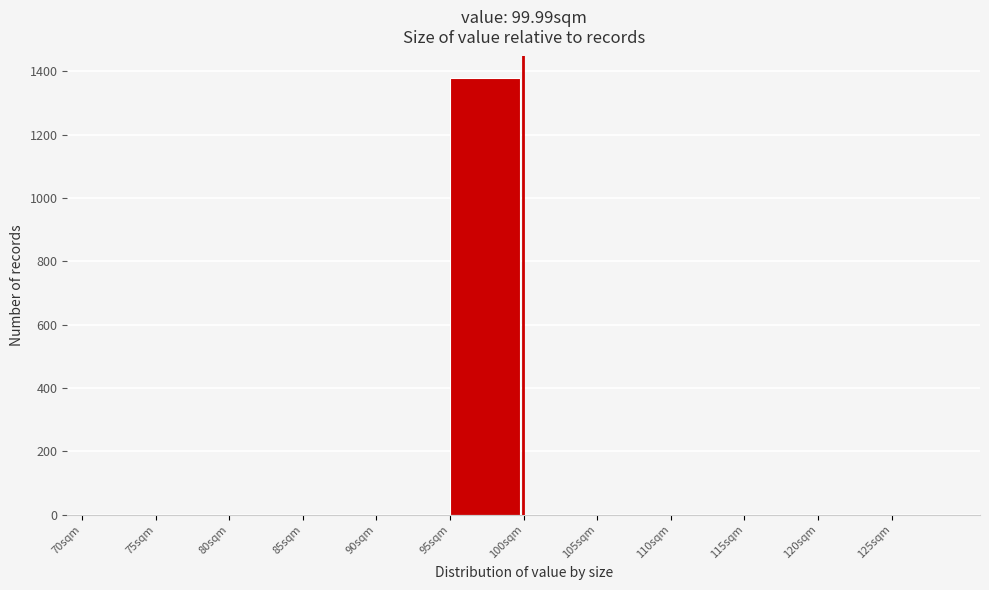

Reading left to right, transcribe this chart: for each bar, give the range it covers on the x-axis and its height. The values are not printed on the chart, so give them approximately, as read against the axis.

70 to 75: 0
75 to 80: 0
80 to 85: 0
85 to 90: 0
90 to 95: 0
95 to 100: 1380
100 to 105: 0
105 to 110: 0
110 to 115: 0
115 to 120: 0
120 to 125: 0
125 to 130: 0